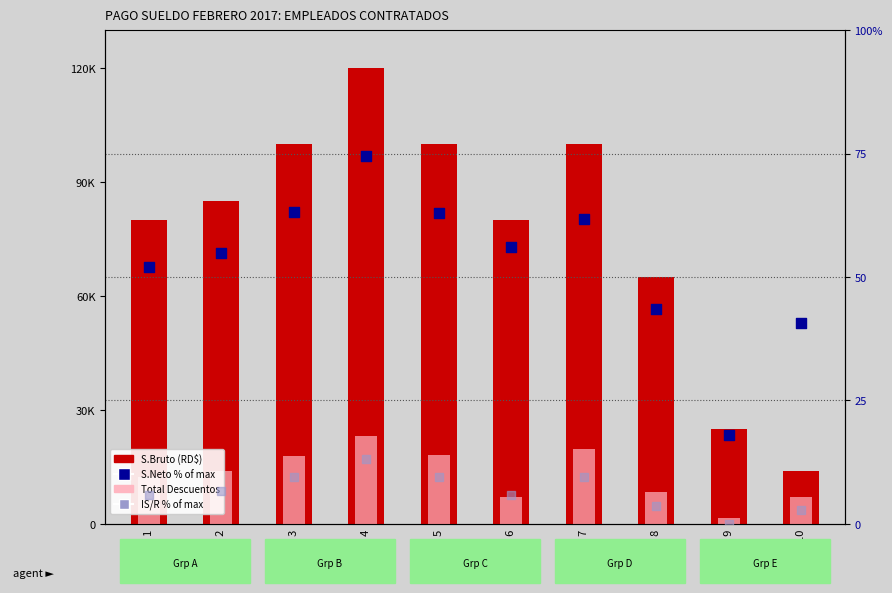

Which series has the largest total across all categories?

S.Bruto (RD$)